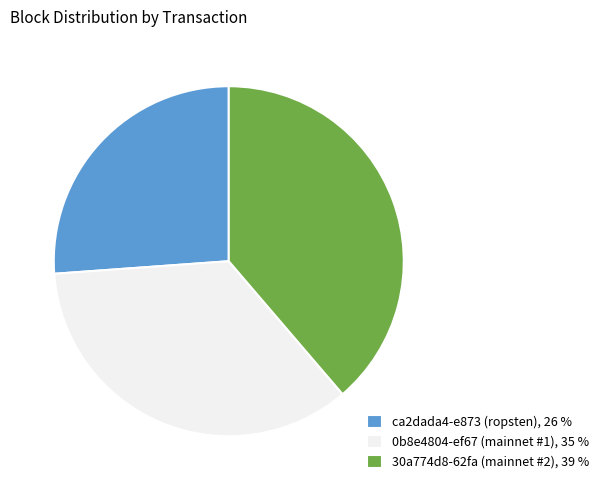

What is the ratio of the value at ca2dada4-e873 (ropsten), 26 % to the value at 0b8e4804-ef67 (mainnet #1), 35 %?

0.7